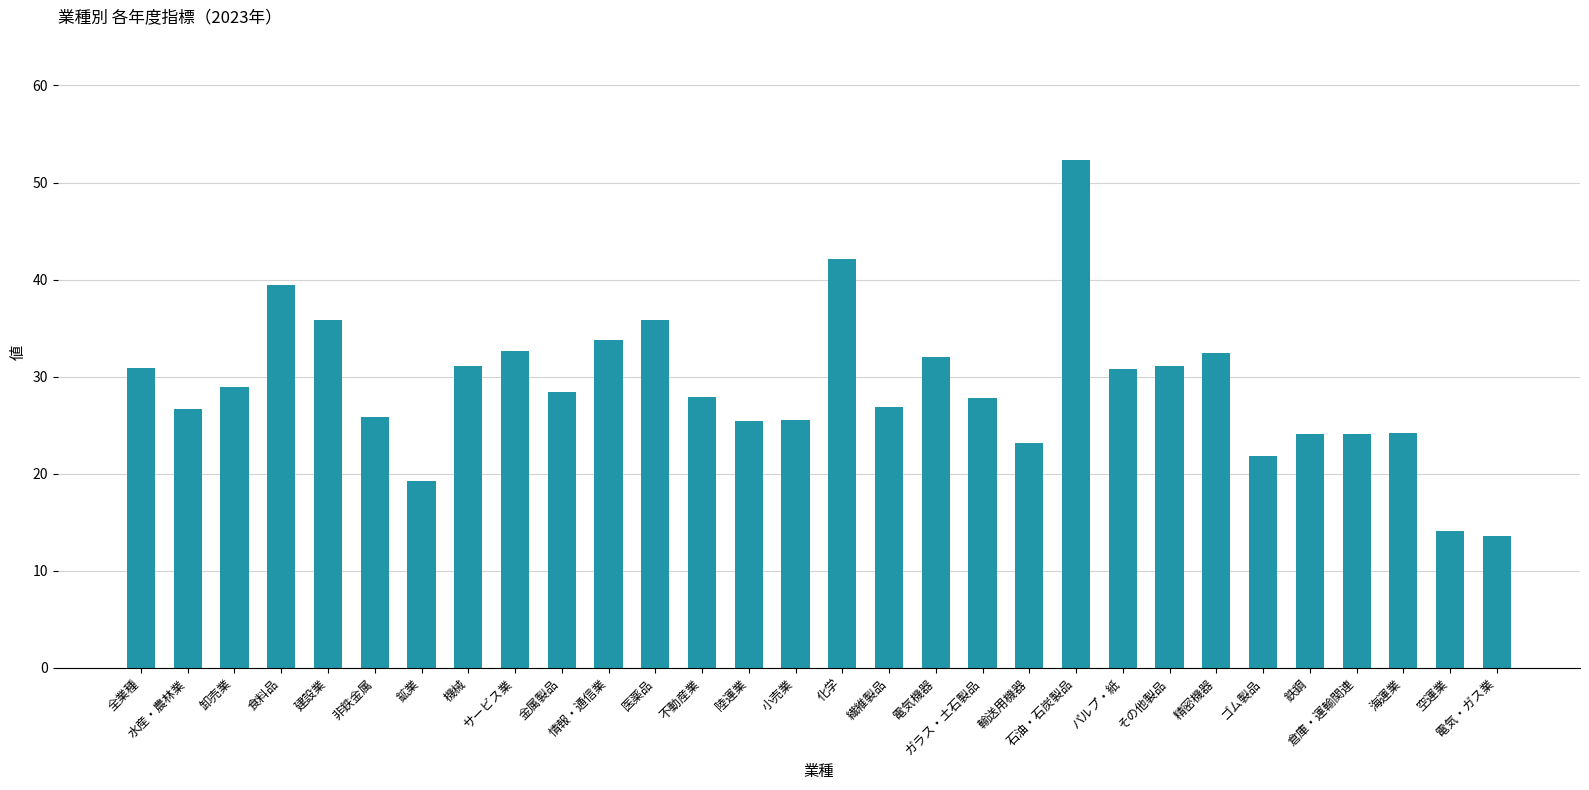

Are the bars grouped side by side (vs. stacked)?

No